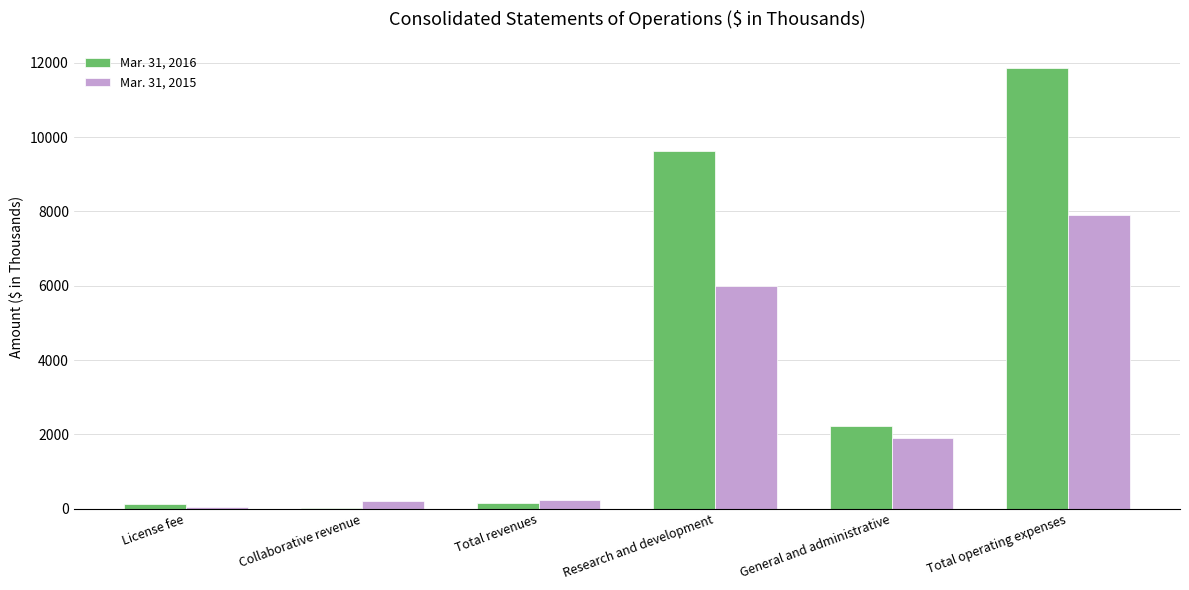

At which label does Mar. 31, 2015 reach its peak?

Total operating expenses